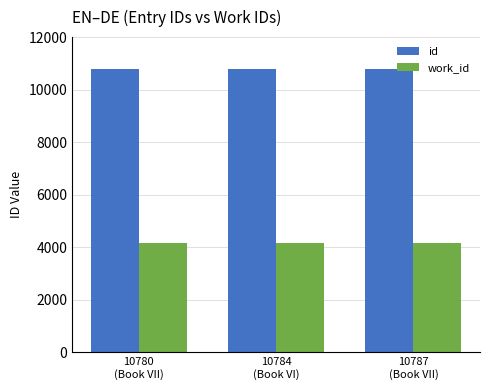

True or false: work_id has a value of 7160 at 10787
(Book VII).

False